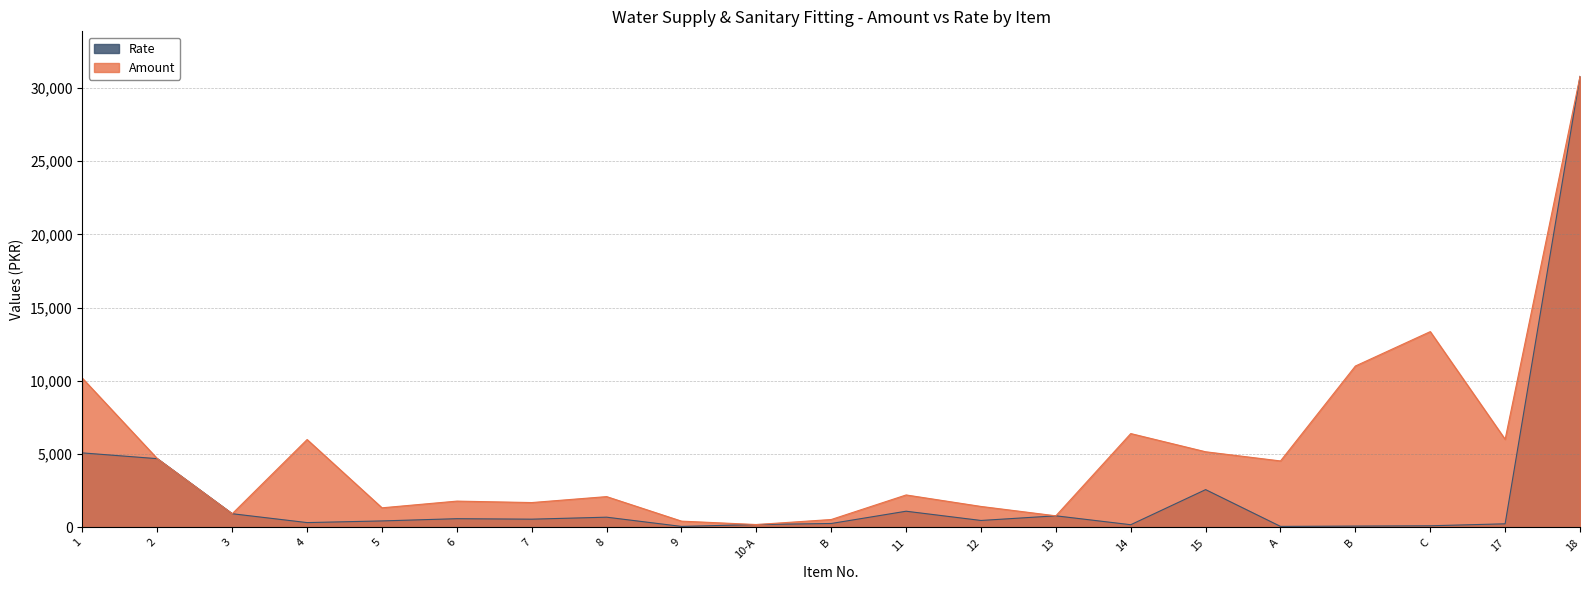

Rank the series by their average value, from lowest to highest.

Rate, Amount